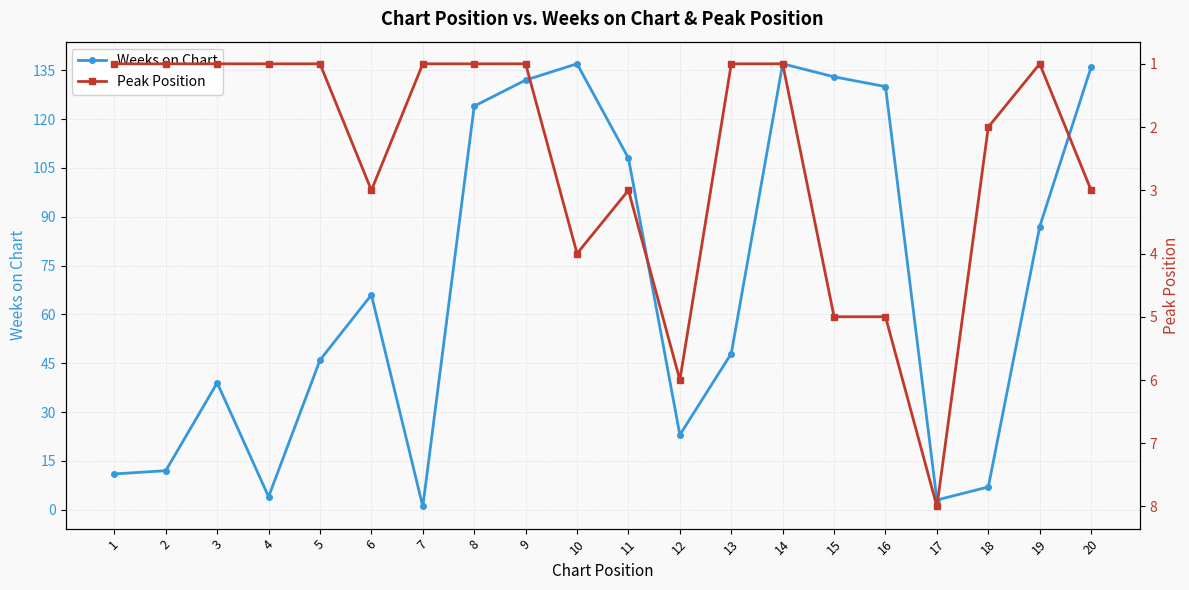

At 17, list the series in order from largest to smallest.

Peak Position, Weeks on Chart